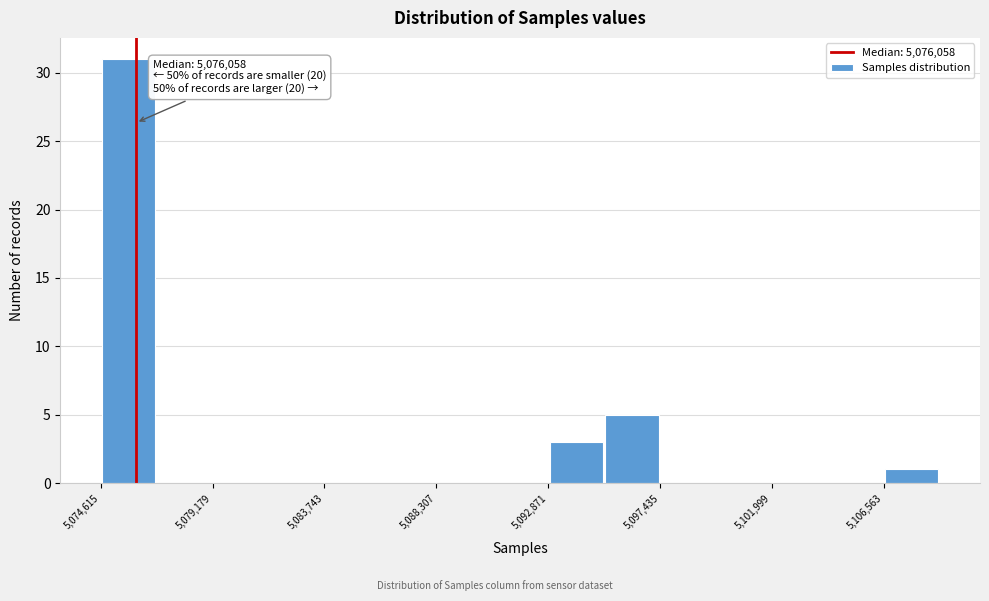

Which range on the x-axis has the tallest bar?

5074500 to 5077000